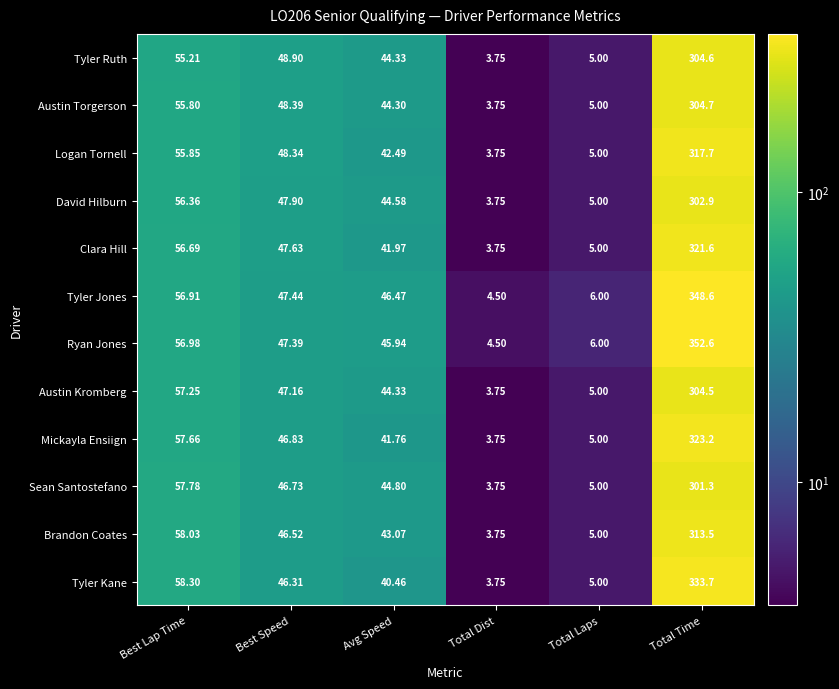

At how many categories does at least one series exceed 181?

1